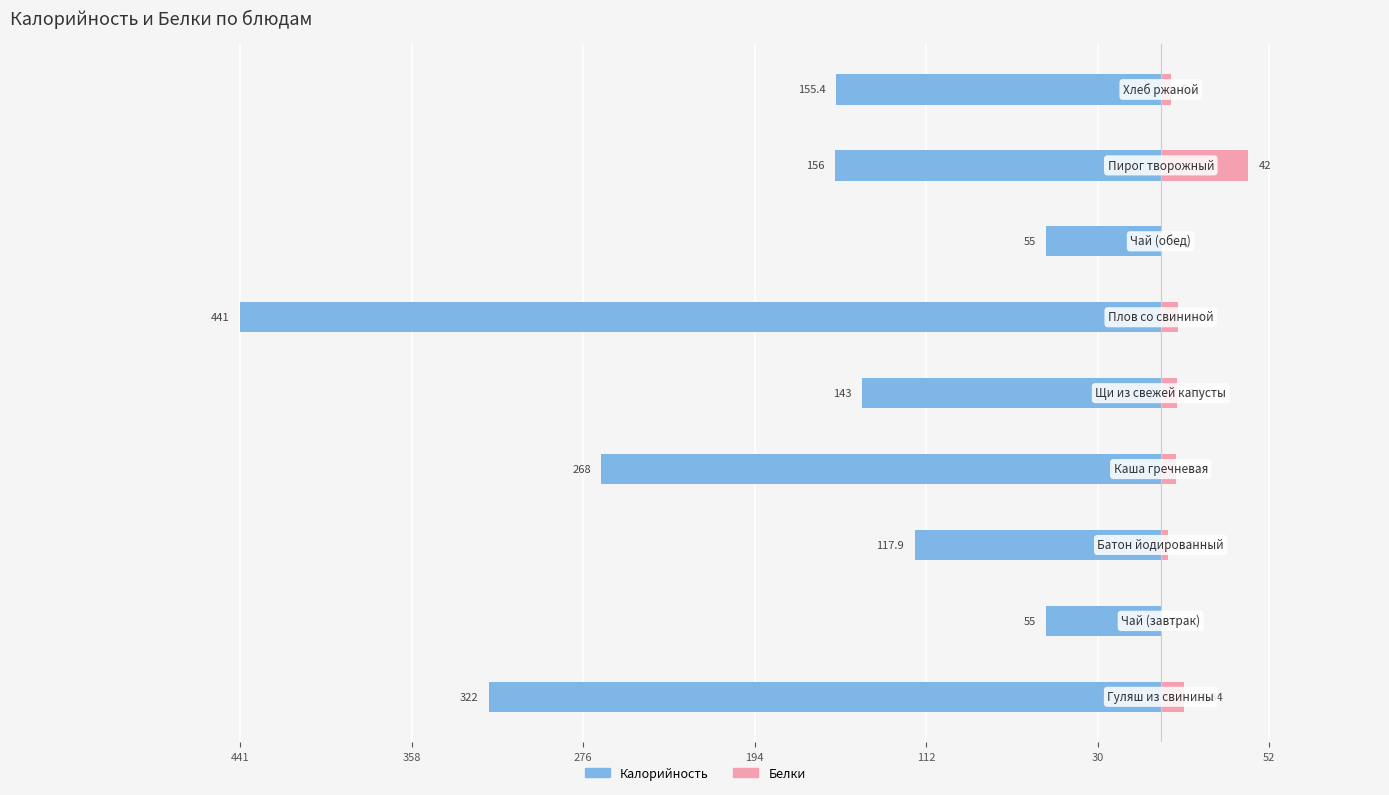

Count the number of categories in the chart.

9